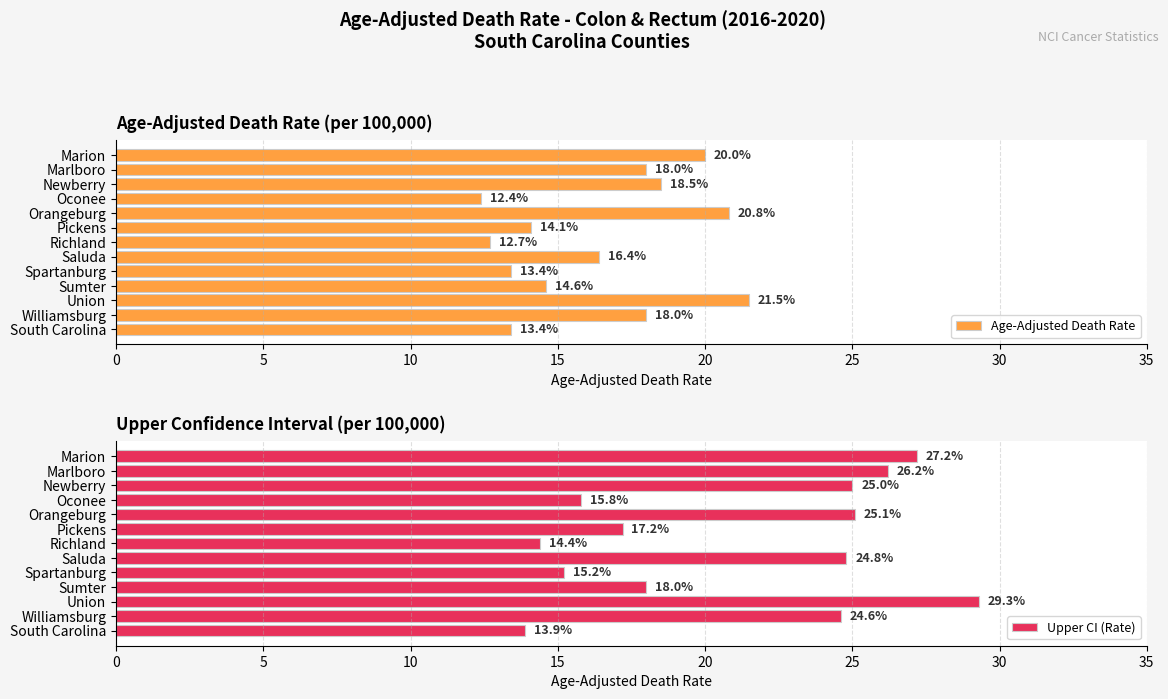

Is it true that Upper CI (Rate) equals 25.1 at Orangeburg?

True